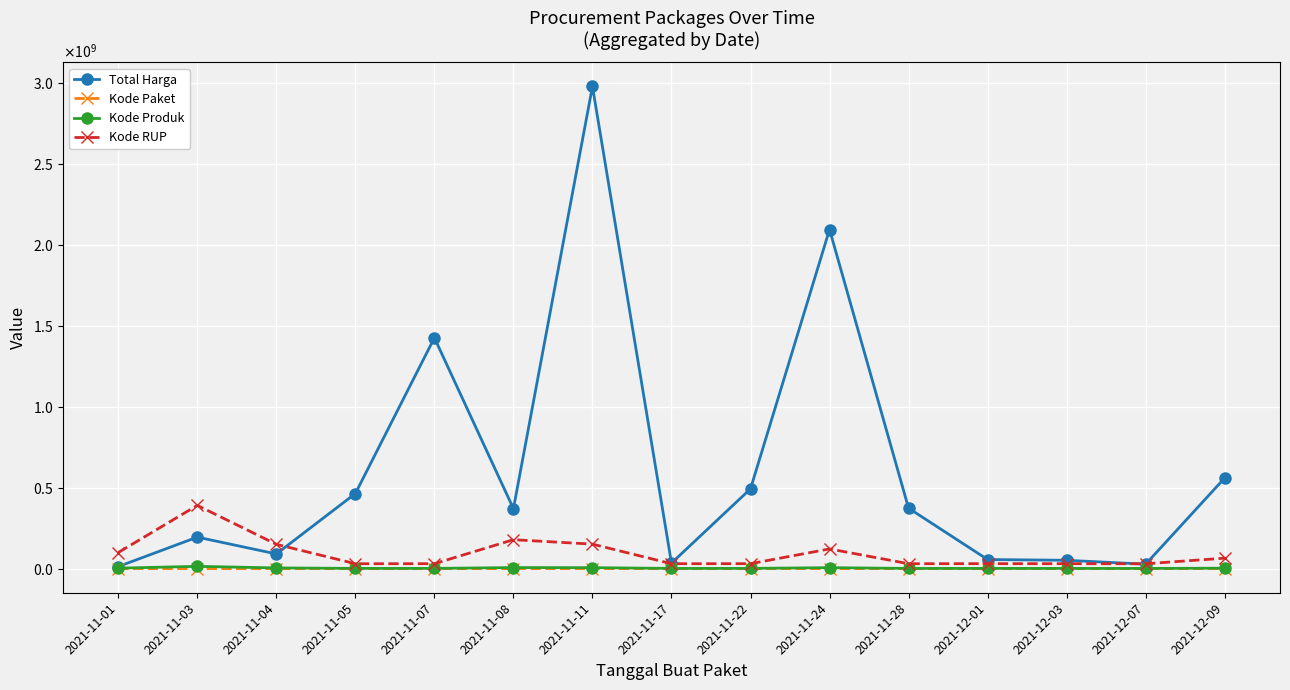

What are all the series names shown in the legend?

Total Harga, Kode Paket, Kode Produk, Kode RUP